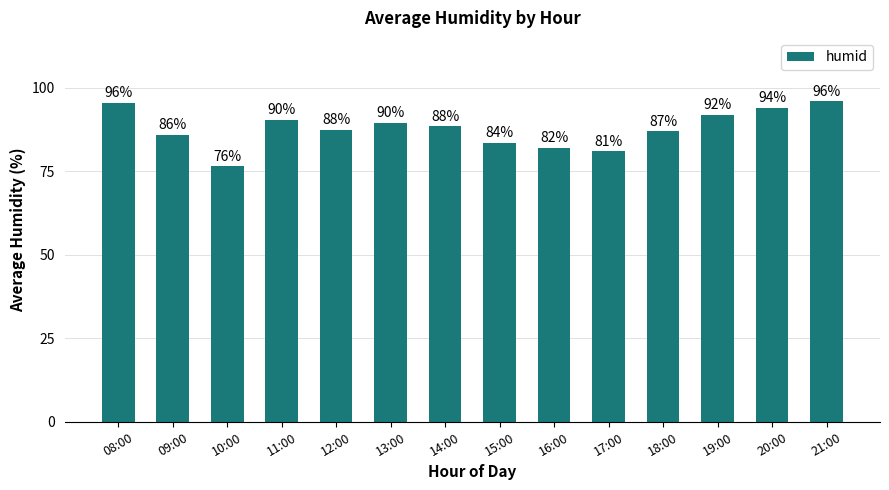

What is the minimum value shown in the chart?

76.5